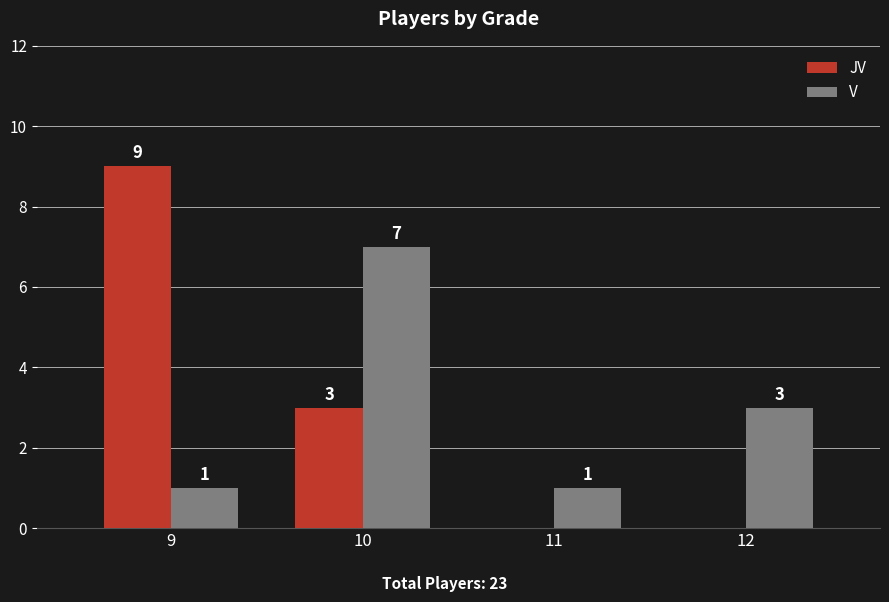

Count the JV values in the range 0 to 9.

4